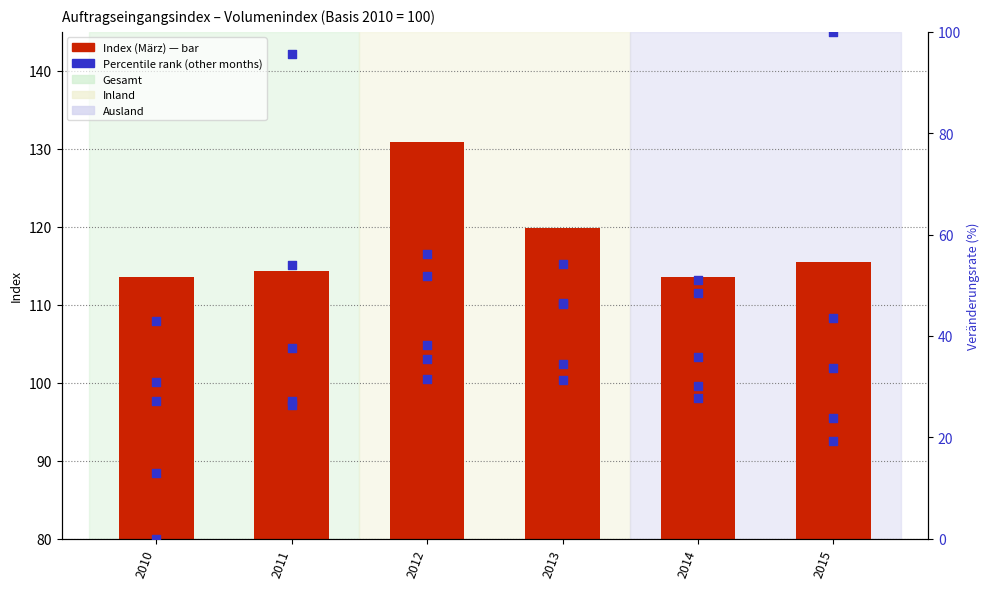

Is the value of Sept. at 2012 greater than the value of April at 2010?

Yes